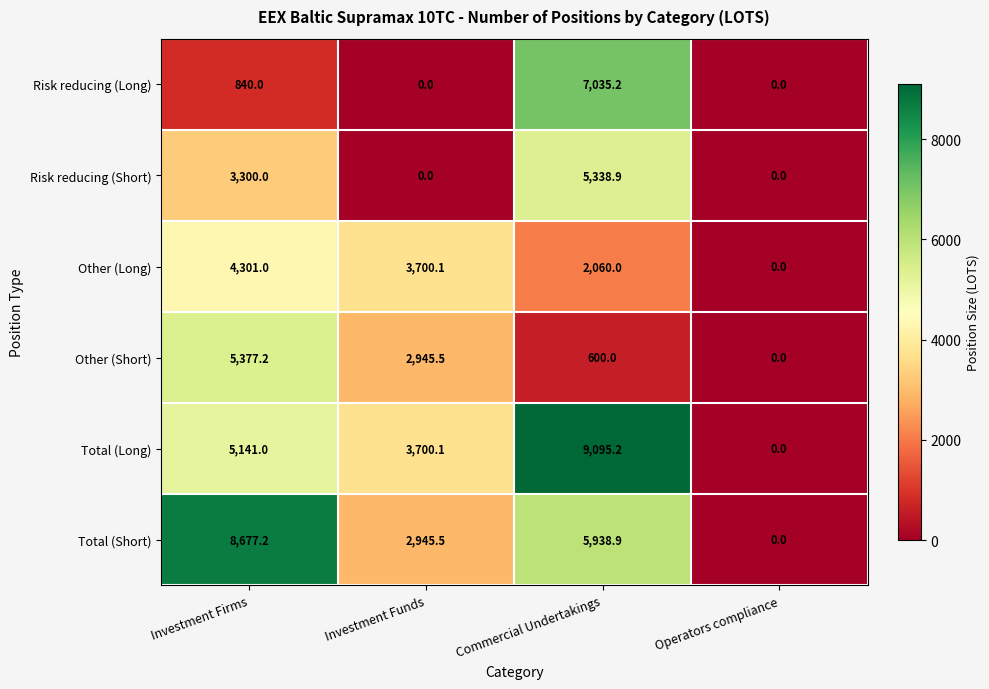

Which category has the lowest value in the Other (Short) series?

Operators compliance